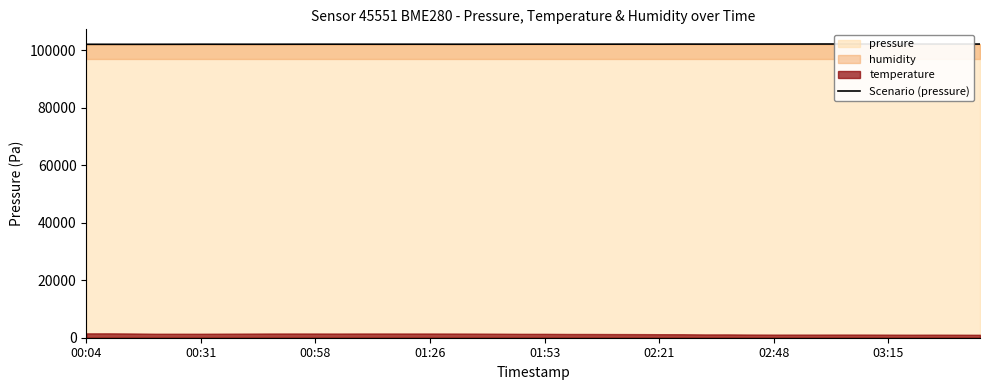

What is the change in value from 11 to 12?

-0.3